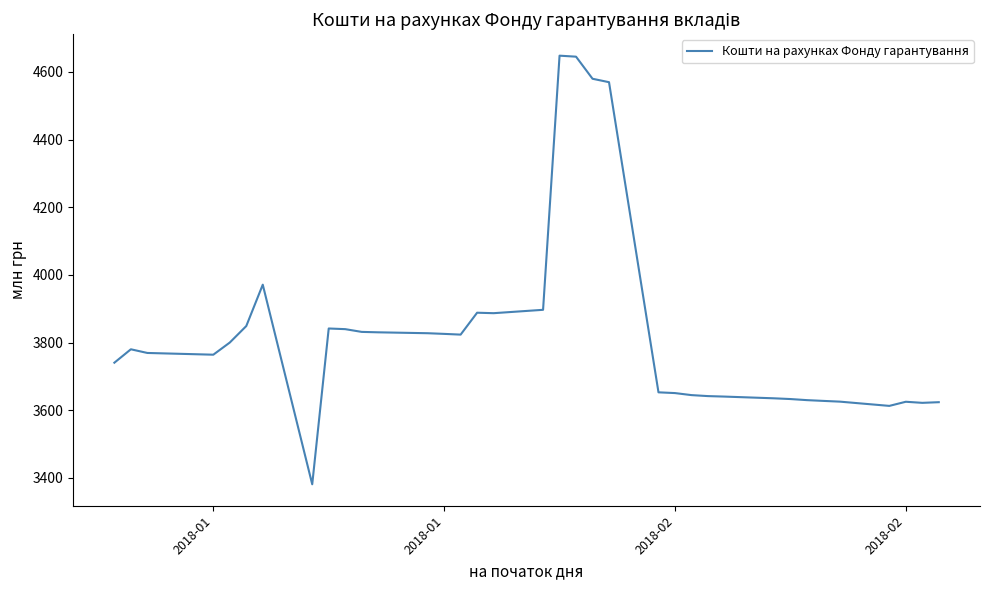

What is the smallest value displayed?

3380.8